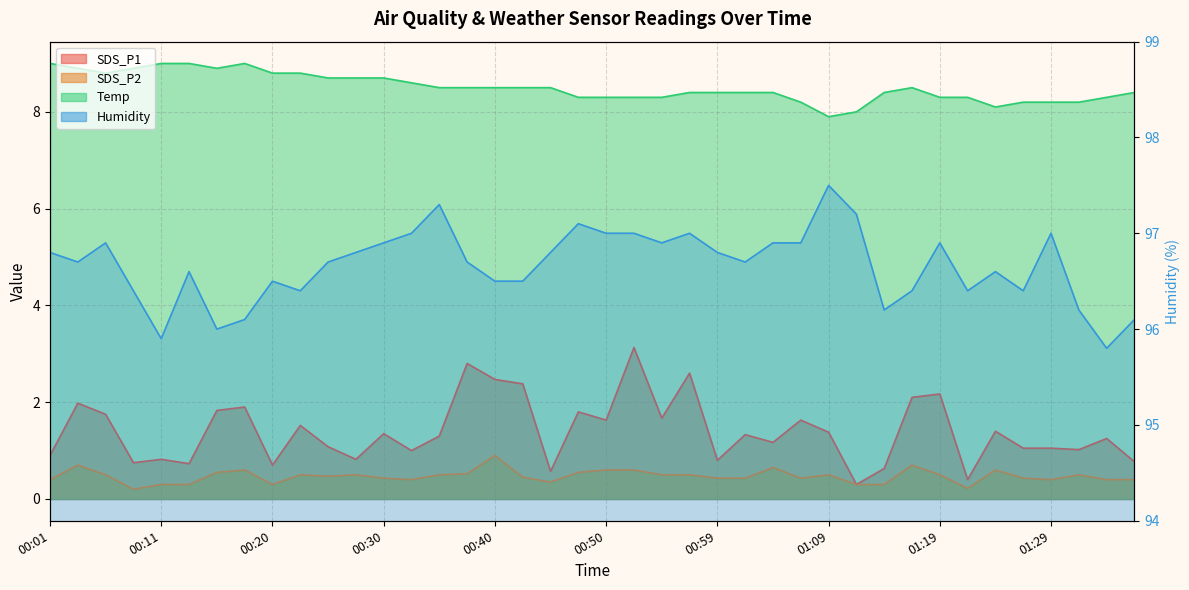

Reading left to right, what are all the values shown in this chart?

SDS_P1: 00:01=0.9	00:03=2.0	00:06=1.8	00:08=0.8	00:11=0.8	00:13=0.7	00:16=1.8	00:18=1.9	00:20=0.7	00:23=1.5	00:25=1.1	00:28=0.8	00:30=1.4	00:33=1.0	00:35=1.3	00:37=2.8	00:40=2.5	00:42=2.4	00:45=0.6	00:47=1.8	00:50=1.6	00:52=3.1	00:55=1.7	00:57=2.6	00:59=0.8	01:02=1.3	01:04=1.2	01:07=1.6	01:09=1.4	01:12=0.3	01:14=0.6	01:16=2.1	01:19=2.2	01:21=0.4	01:24=1.4	01:26=1.1	01:29=1.1	01:31=1.0	01:33=1.2	01:36=0.8
SDS_P2: 00:01=0.4	00:03=0.7	00:06=0.5	00:08=0.2	00:11=0.3	00:13=0.3	00:16=0.6	00:18=0.6	00:20=0.3	00:23=0.5	00:25=0.5	00:28=0.5	00:30=0.4	00:33=0.4	00:35=0.5	00:37=0.5	00:40=0.9	00:42=0.5	00:45=0.3	00:47=0.6	00:50=0.6	00:52=0.6	00:55=0.5	00:57=0.5	00:59=0.4	01:02=0.4	01:04=0.7	01:07=0.4	01:09=0.5	01:12=0.3	01:14=0.3	01:16=0.7	01:19=0.5	01:21=0.2	01:24=0.6	01:26=0.4	01:29=0.4	01:31=0.5	01:33=0.4	01:36=0.4
Temp: 00:01=9.0	00:03=8.9	00:06=8.8	00:08=8.9	00:11=9.0	00:13=9.0	00:16=8.9	00:18=9.0	00:20=8.8	00:23=8.8	00:25=8.7	00:28=8.7	00:30=8.7	00:33=8.6	00:35=8.5	00:37=8.5	00:40=8.5	00:42=8.5	00:45=8.5	00:47=8.3	00:50=8.3	00:52=8.3	00:55=8.3	00:57=8.4	00:59=8.4	01:02=8.4	01:04=8.4	01:07=8.2	01:09=7.9	01:12=8.0	01:14=8.4	01:16=8.5	01:19=8.3	01:21=8.3	01:24=8.1	01:26=8.2	01:29=8.2	01:31=8.2	01:33=8.3	01:36=8.4
Humidity: 00:01=96.8	00:03=96.7	00:06=96.9	00:08=96.4	00:11=95.9	00:13=96.6	00:16=96.0	00:18=96.1	00:20=96.5	00:23=96.4	00:25=96.7	00:28=96.8	00:30=96.9	00:33=97.0	00:35=97.3	00:37=96.7	00:40=96.5	00:42=96.5	00:45=96.8	00:47=97.1	00:50=97.0	00:52=97.0	00:55=96.9	00:57=97.0	00:59=96.8	01:02=96.7	01:04=96.9	01:07=96.9	01:09=97.5	01:12=97.2	01:14=96.2	01:16=96.4	01:19=96.9	01:21=96.4	01:24=96.6	01:26=96.4	01:29=97.0	01:31=96.2	01:33=95.8	01:36=96.1